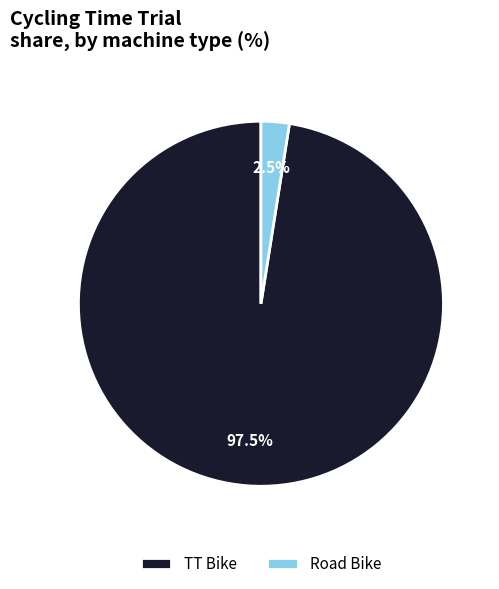

Combined, what portion of the pie is Road Bike and TT Bike?

100.0%